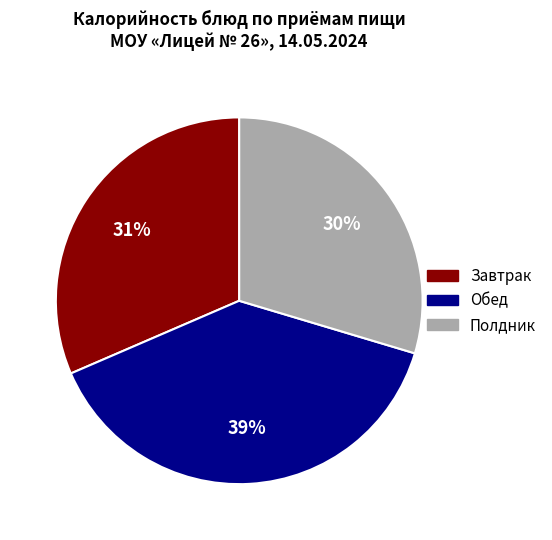

Is there a majority slice in this chart?

No